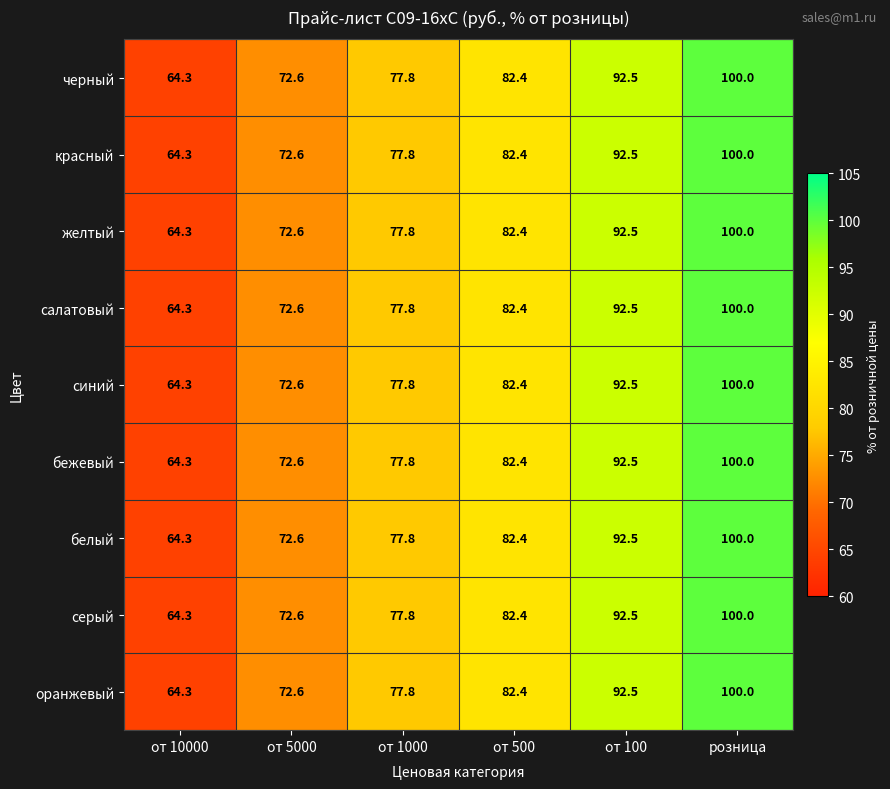

True or false: красный has a value of 118.8 at от 1000.

False